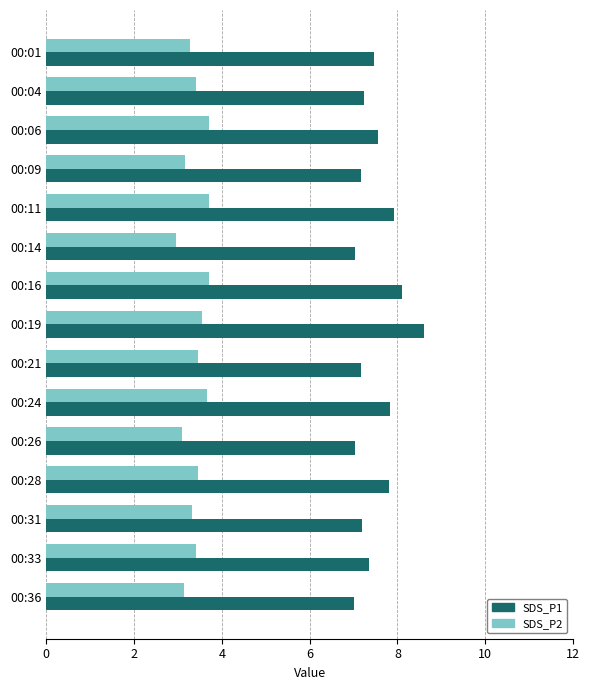

What is the minimum value shown in the chart?

3.0